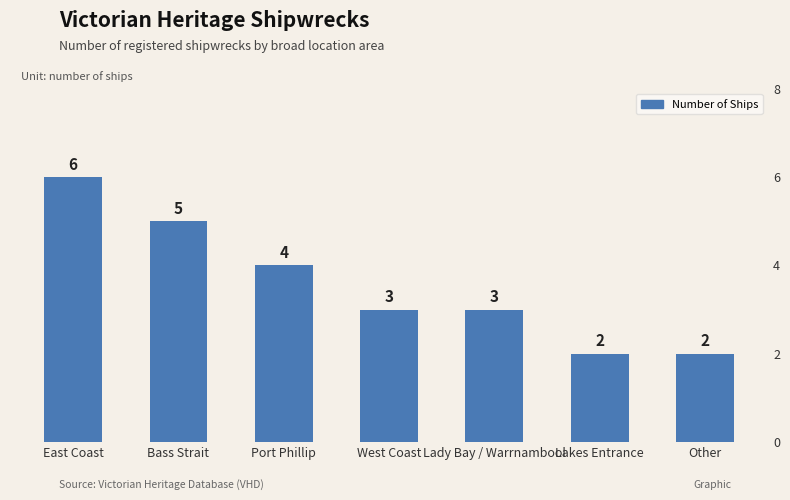

What is the label of the 5th bar from the left?

Lady Bay / Warrnambool